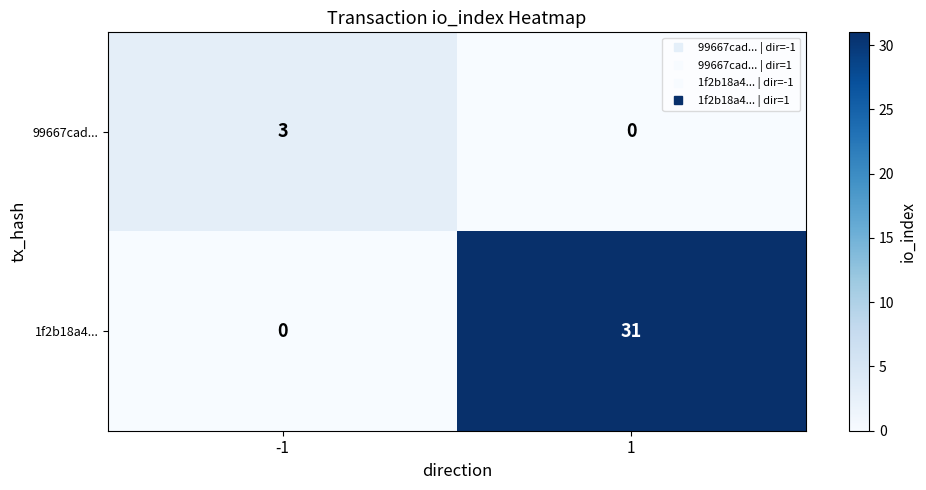

Rank the series by their average value, from highest to lowest.

1f2b18a4..., 99667cad...